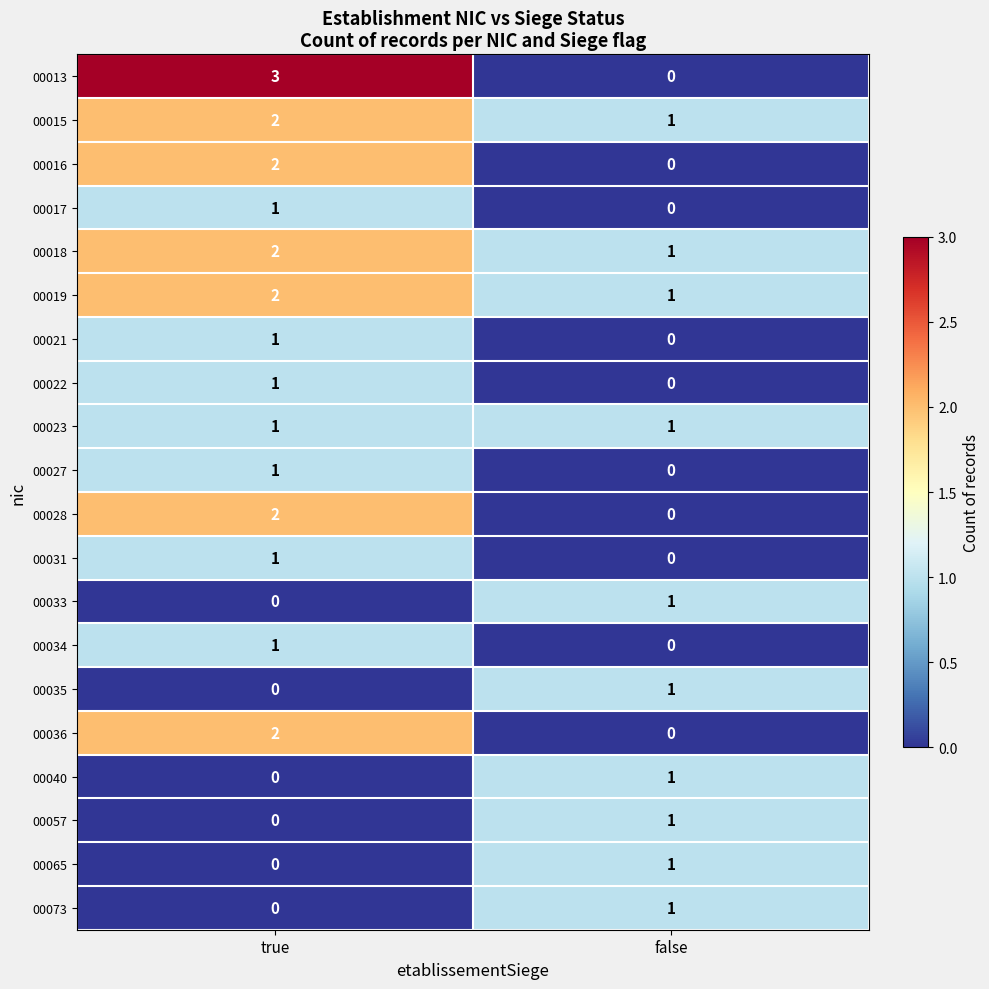

How many values in the 00033 series are below 1?

1